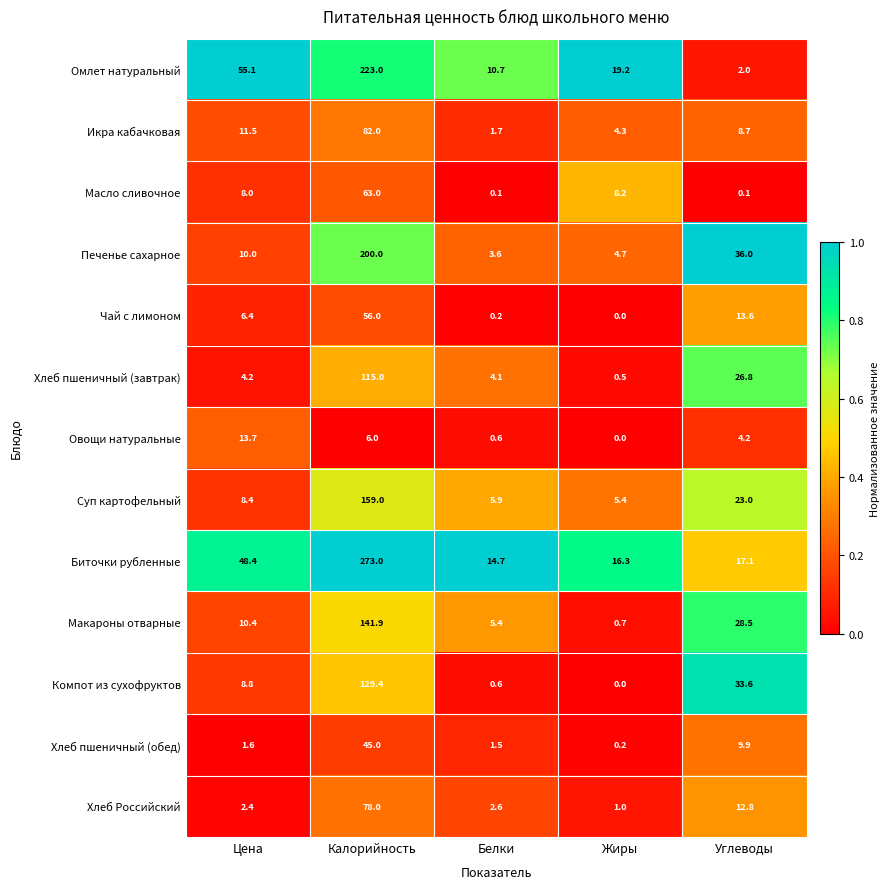

What is the difference between the second highest and minimum values in the Макароны отварные series?

27.8